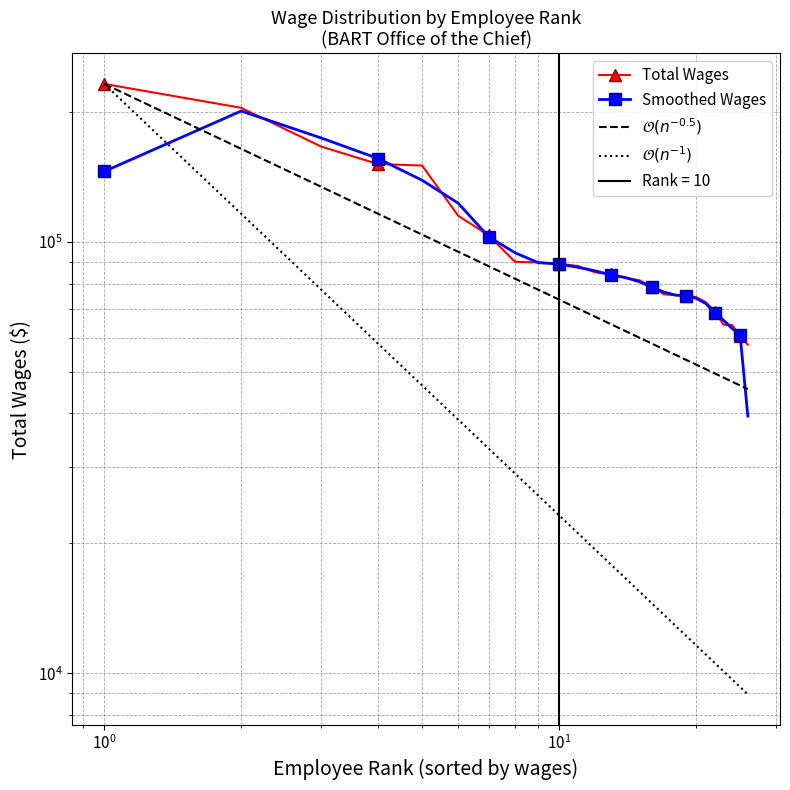

How many values in the $\mathcal{O}(n^{-1})$ series are below 17867?

13